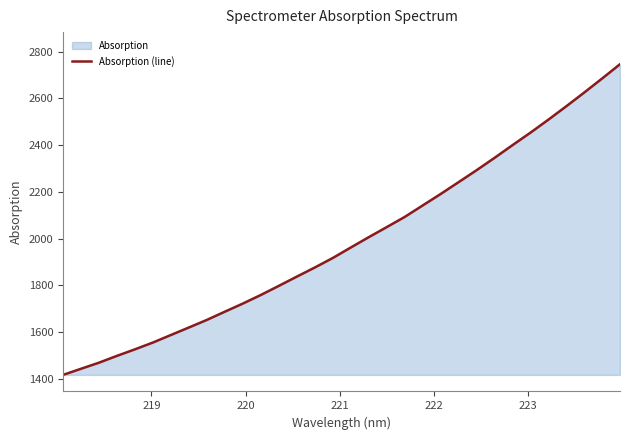

Count the number of categories in the chart.

32